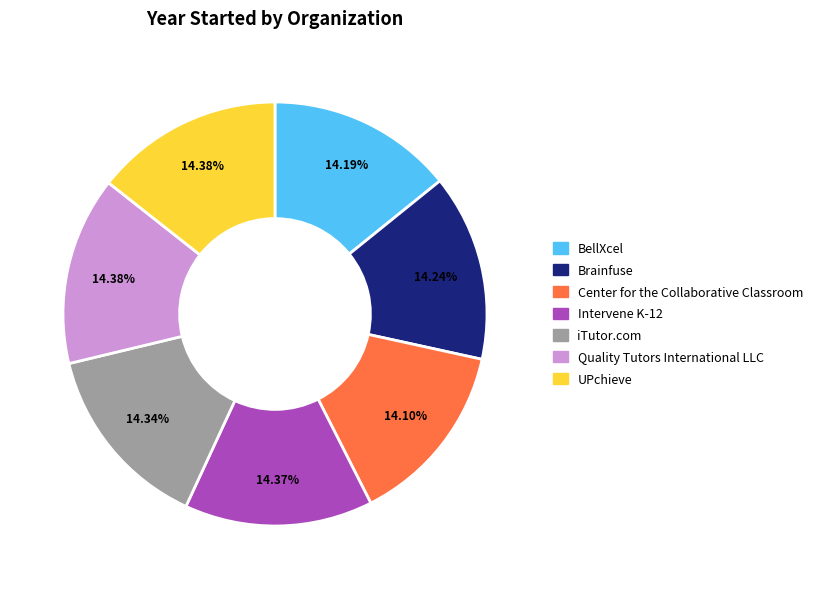

How many slices are in this pie chart?

7